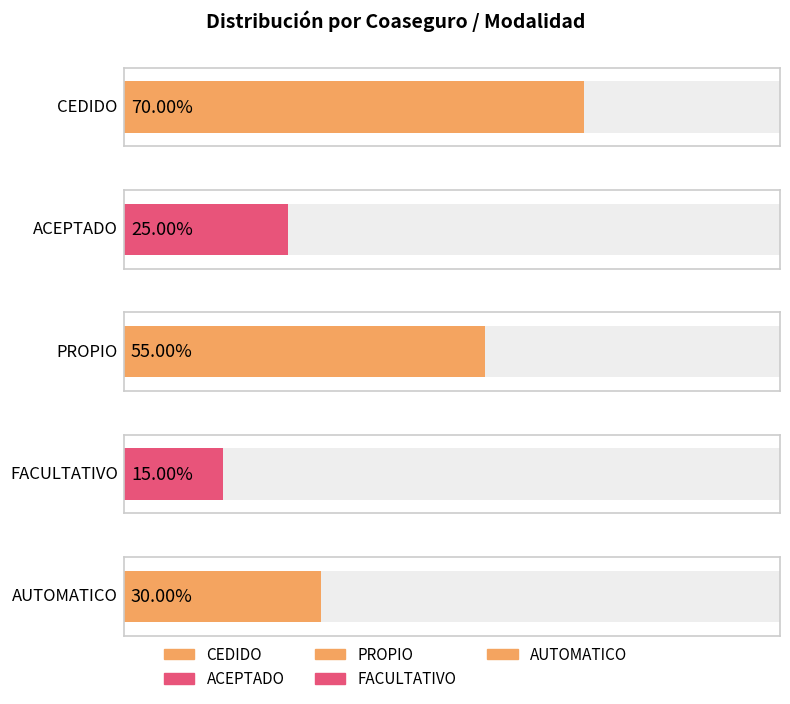

What is the sum of the 0.15 values at ACEPTADO and CEDIDO?

0.3